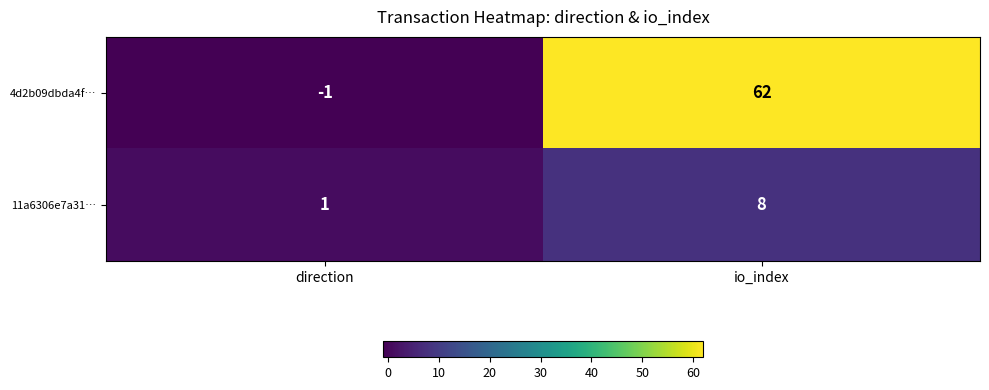

Which series has the largest total across all categories?

4d2b09dbda4f…